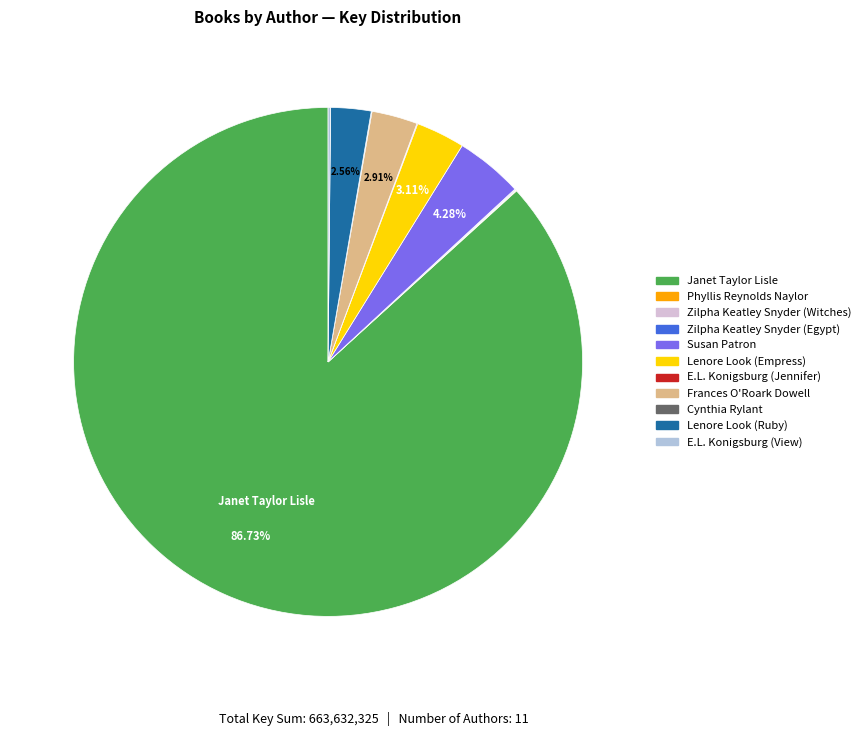

Which slice represents more than half of the pie?

Janet Taylor Lisle